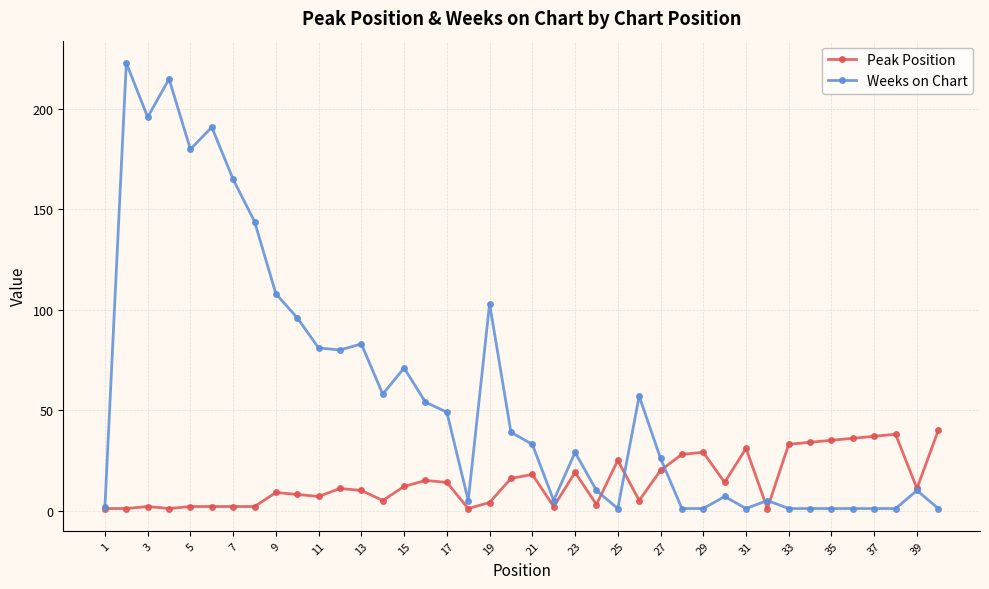

What is the highest value of the Weeks on Chart series?

223